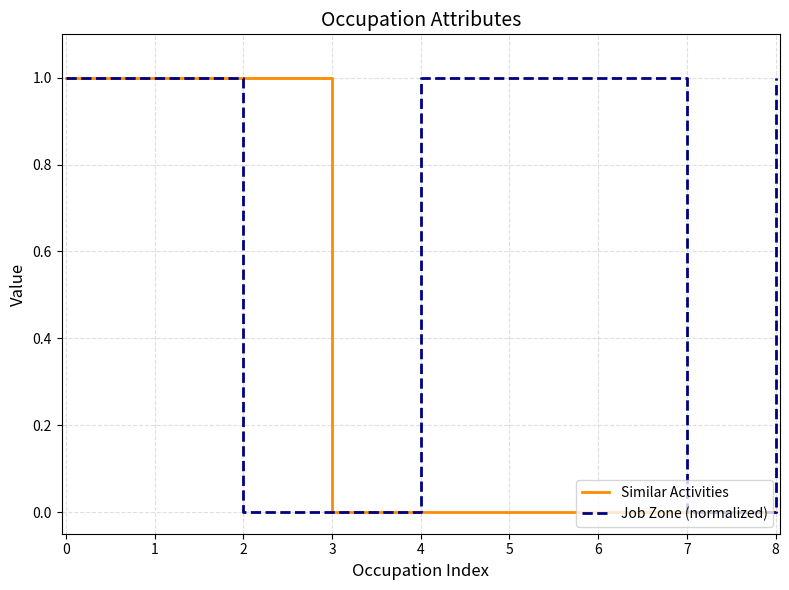

What is the sum of all Job Zone (normalized) values?

6